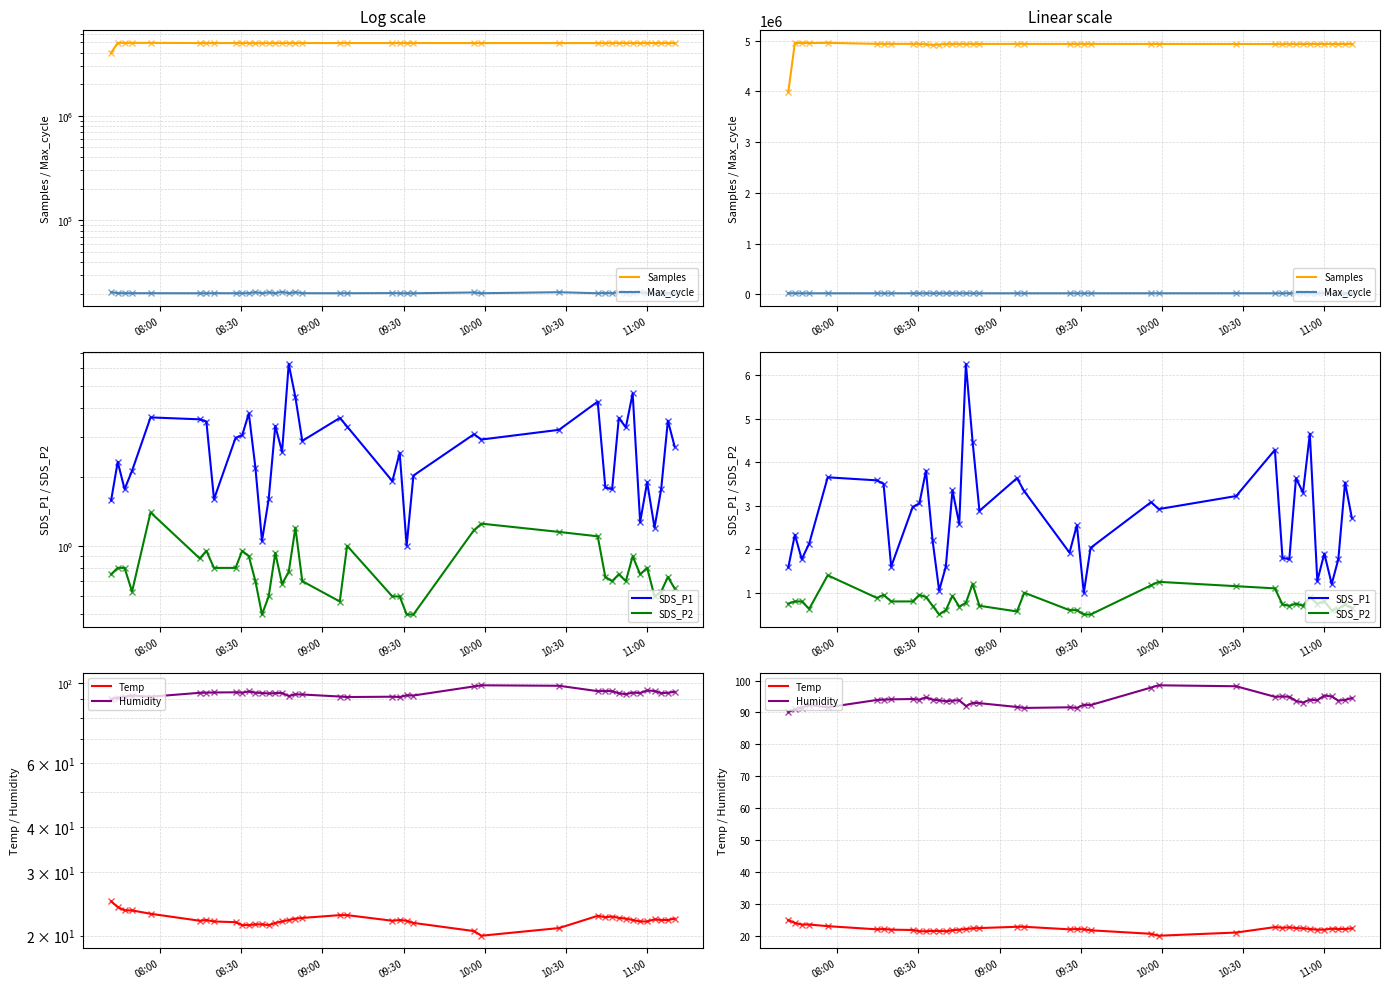

What is the lowest value of the SDS_P1 series?

1.0